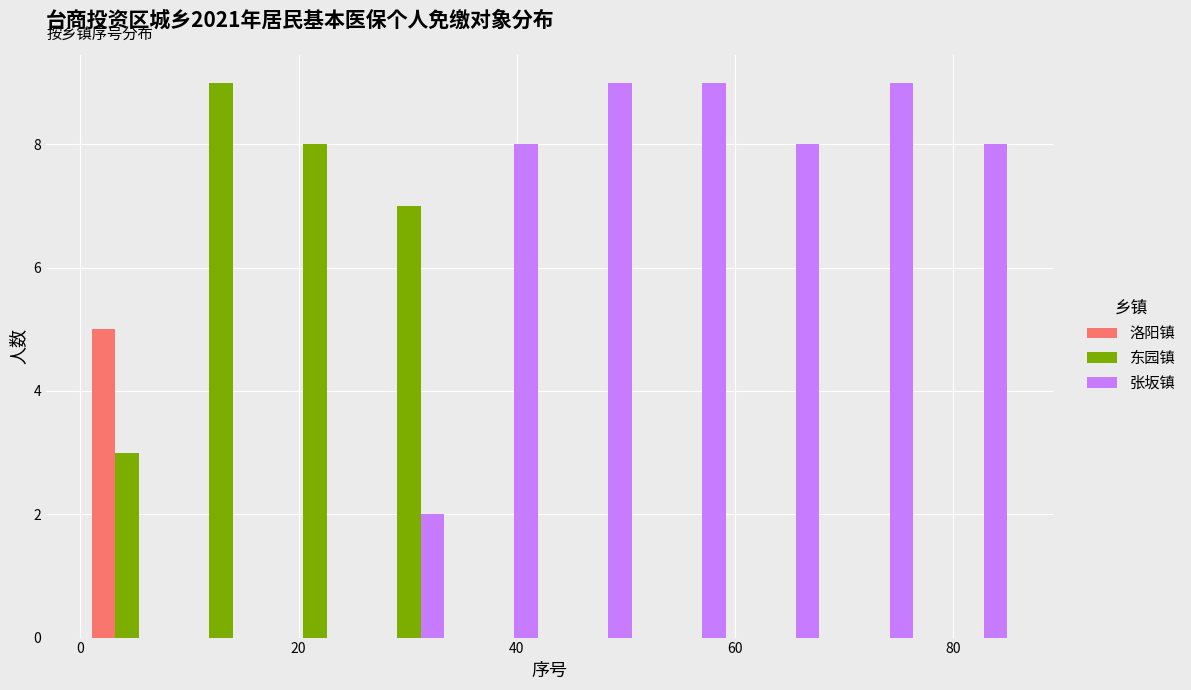

Reading left to right, transcribe this chart: for each range on the x-axis, give the height of each series' bar. Neither the bar edges nor the heights are printed on the chart, so give them approximately, as read against the axes.

0.0 to 8.6: 洛阳镇=5	东园镇=3	张坂镇=0
8.6 to 17.2: 洛阳镇=0	东园镇=9	张坂镇=0
17.2 to 25.8: 洛阳镇=0	东园镇=8	张坂镇=0
25.8 to 34.4: 洛阳镇=0	东园镇=7	张坂镇=2
34.4 to 43.0: 洛阳镇=0	东园镇=0	张坂镇=8
43.0 to 51.6: 洛阳镇=0	东园镇=0	张坂镇=9
51.6 to 60.2: 洛阳镇=0	东园镇=0	张坂镇=9
60.2 to 68.8: 洛阳镇=0	东园镇=0	张坂镇=8
68.8 to 77.4: 洛阳镇=0	东园镇=0	张坂镇=9
77.4 to 86.0: 洛阳镇=0	东园镇=0	张坂镇=8